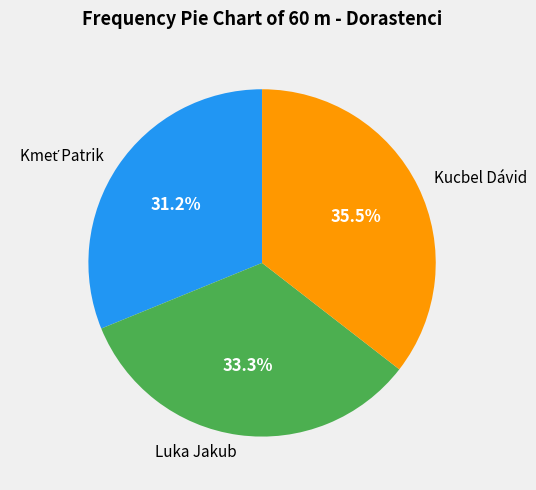

What percentage is NOT represented by Luka Jakub?

66.7%